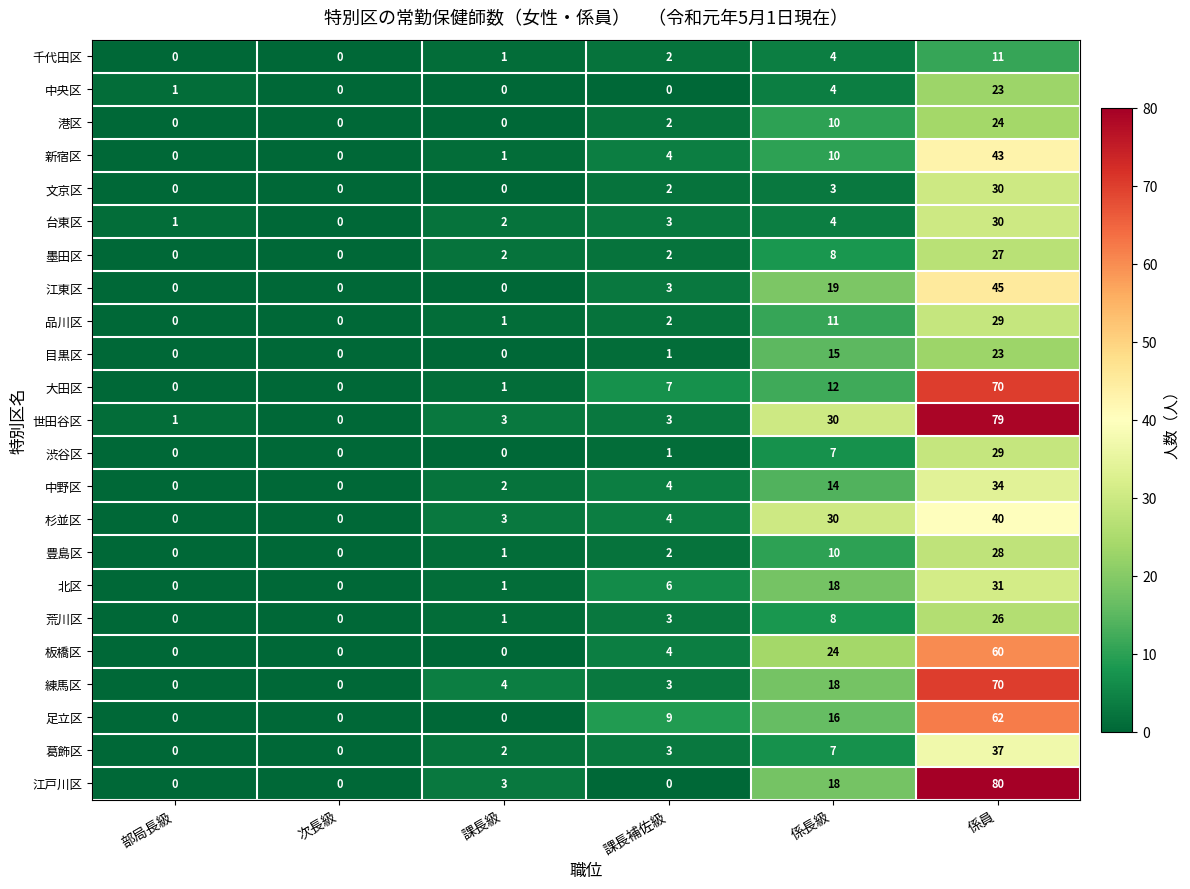

How many values in the 葛飾区 series are below 3?

3